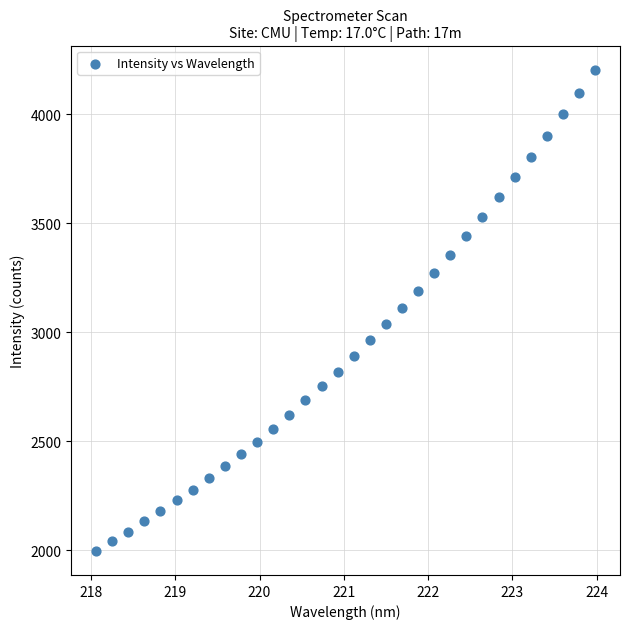

What is the range of Y values (max minus min)?

2206.7